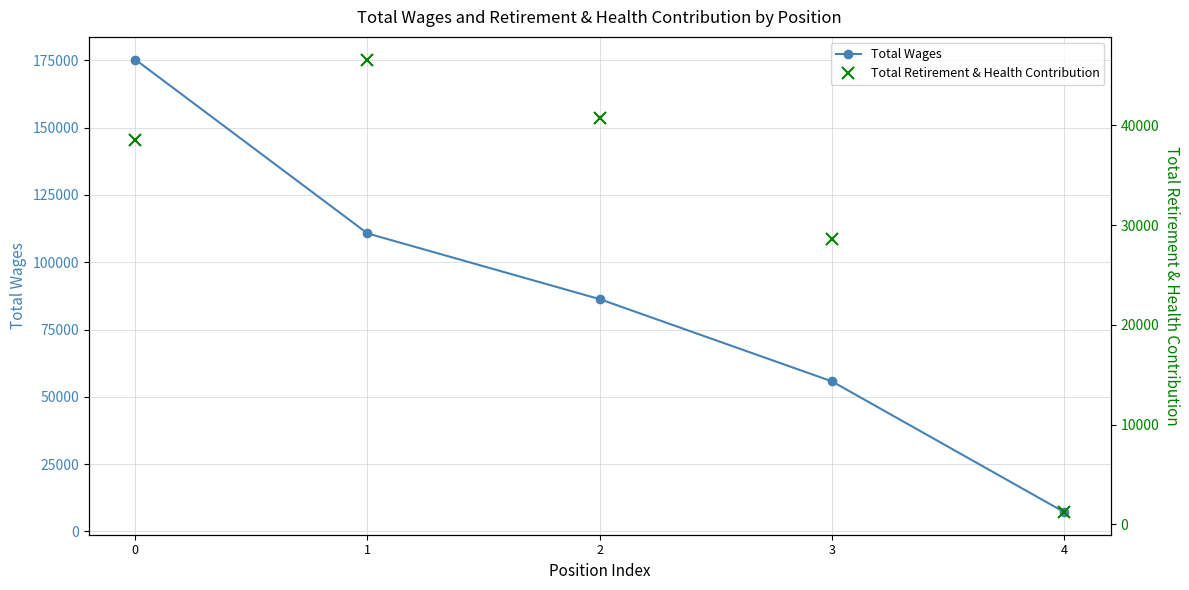

What is the value of the Total Wages point at the 1st from the left?

175335